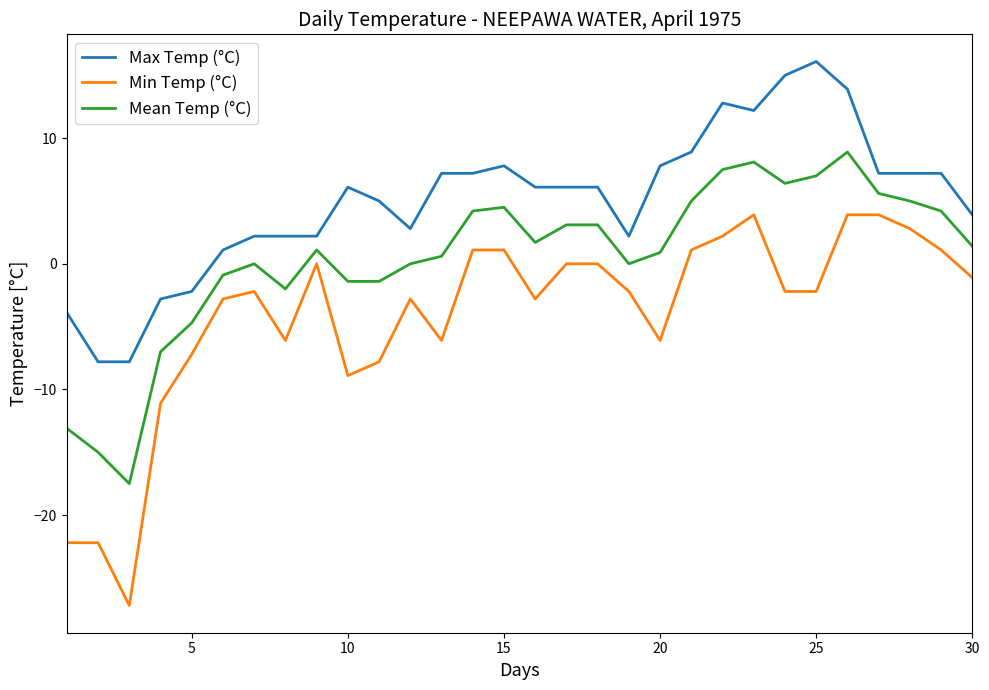

Which series has the largest total across all categories?

Max Temp (°C)